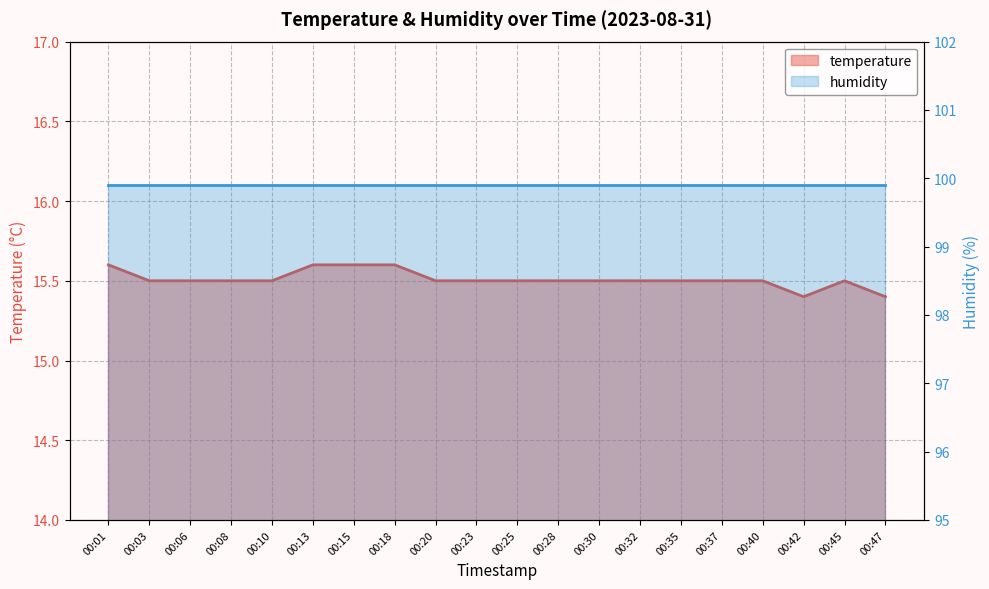

Where is the data nearest to the value 15?

00:42